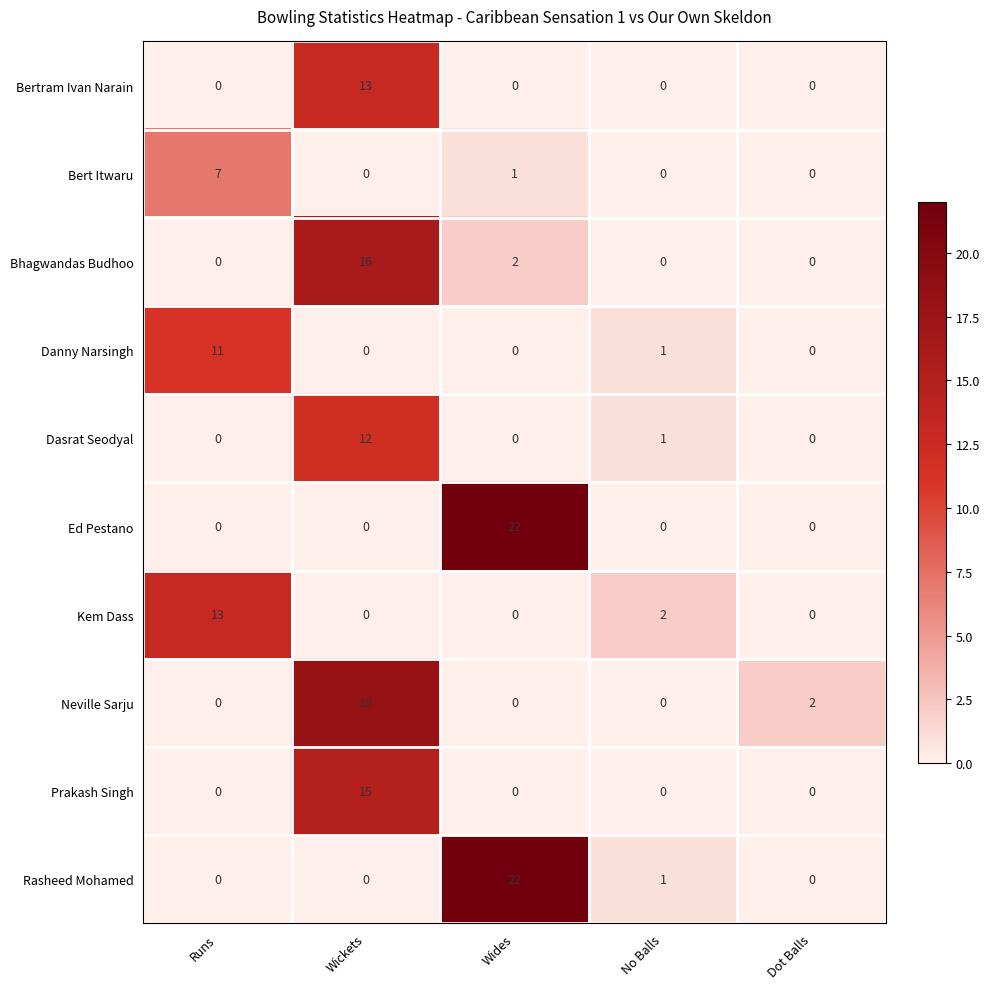

How many values in the Kem Dass series exceed 0?

2